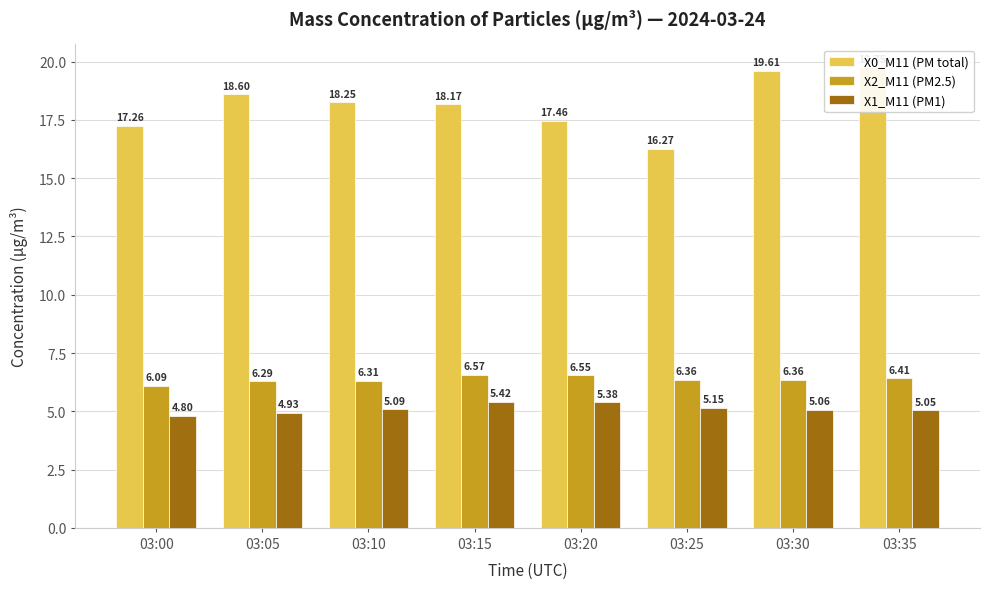

Reading left to right, list all the values displayed in this chart.

X0_M11 (PM total): 17.3	18.6	18.2	18.2	17.5	16.3	19.6	19.8
X2_M11 (PM2.5): 6.1	6.3	6.3	6.6	6.5	6.4	6.4	6.4
X1_M11 (PM1): 4.8	4.9	5.1	5.4	5.4	5.2	5.1	5.0